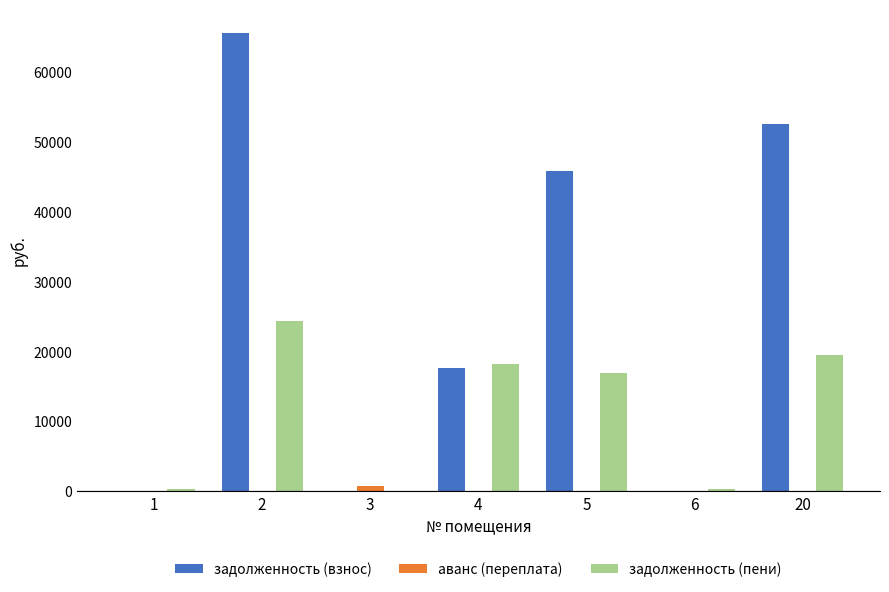

What is the highest value of the задолженность (пени) series?

24351.1